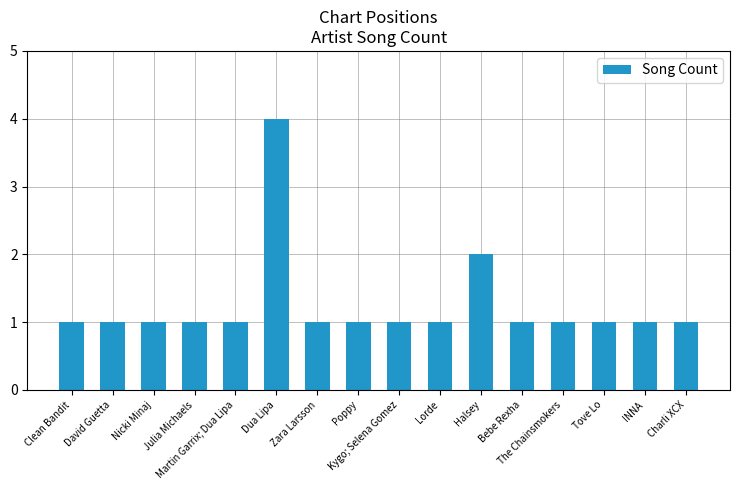

What position from the right is The Chainsmokers?

4